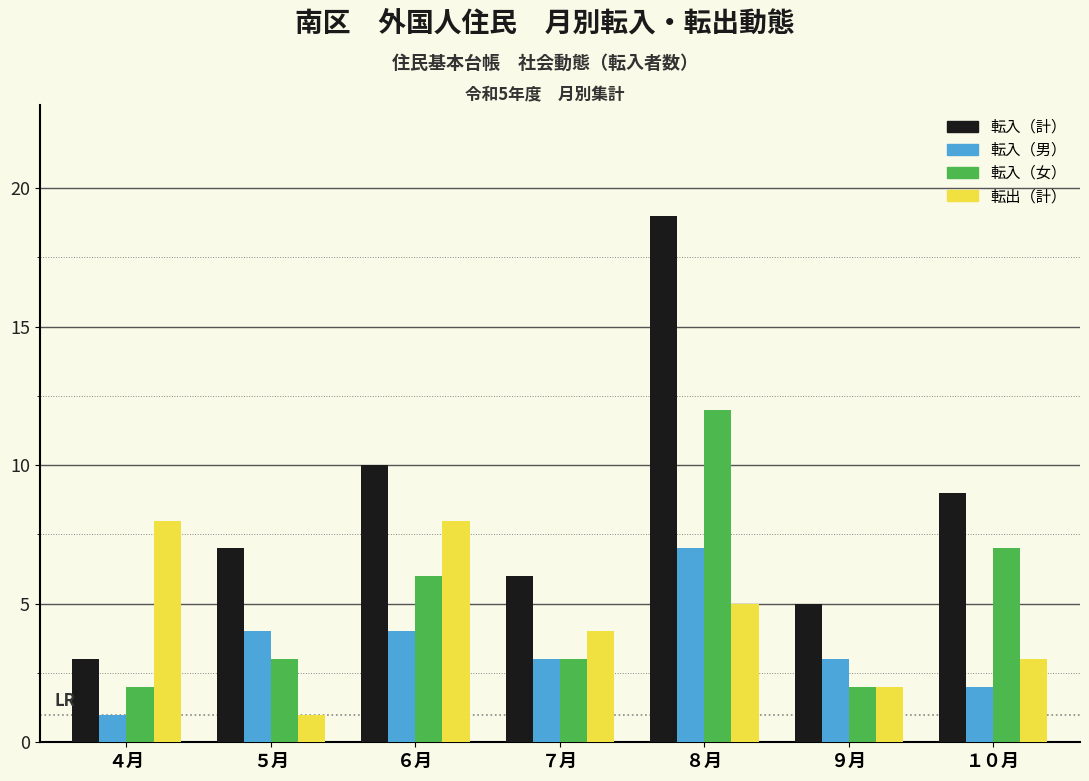

Reading left to right, extract all data points from this chart.

転入（計）: 3	7	10	6	19	5	9
転入（男）: 1	4	4	3	7	3	2
転入（女）: 2	3	6	3	12	2	7
転出（計）: 8	1	8	4	5	2	3